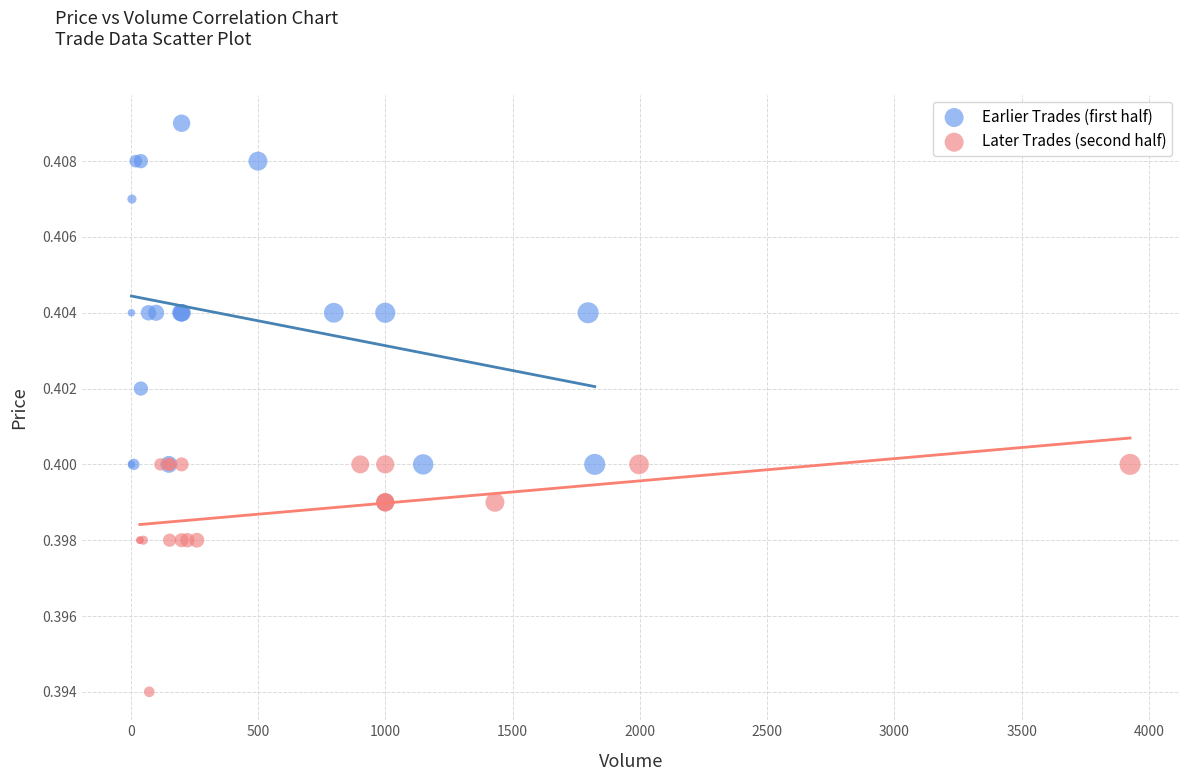

Which series contains the lowest Y value?

Later Trades (second half)